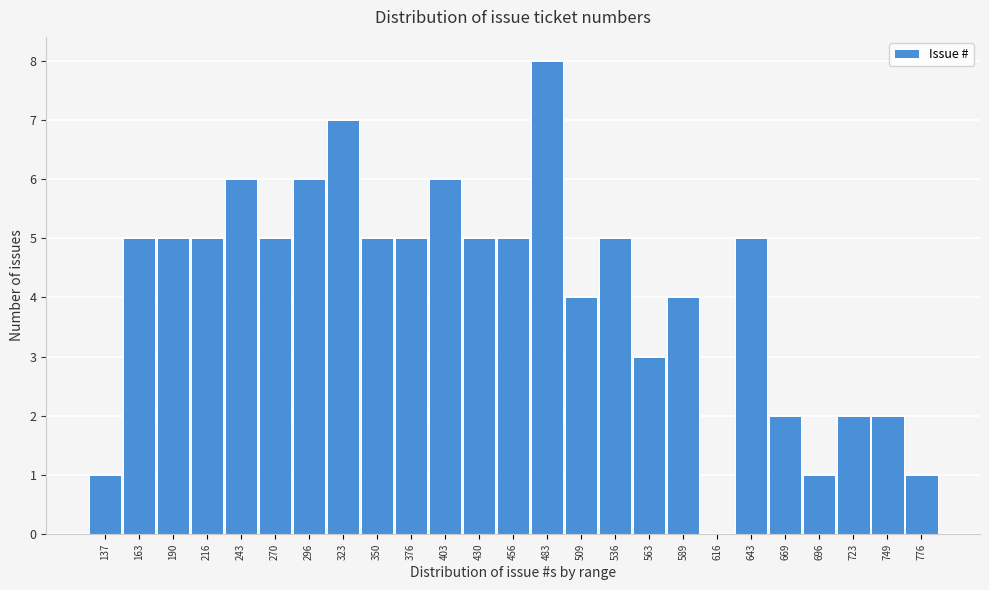

Reading right to left, list all the values displayed in this chart.

776=1	749=2	723=2	696=1	669=2	643=5	616=0	589=4	563=3	536=5	509=4	483=8	456=5	430=5	403=6	376=5	350=5	323=7	296=6	270=5	243=6	216=5	190=5	163=5	137=1